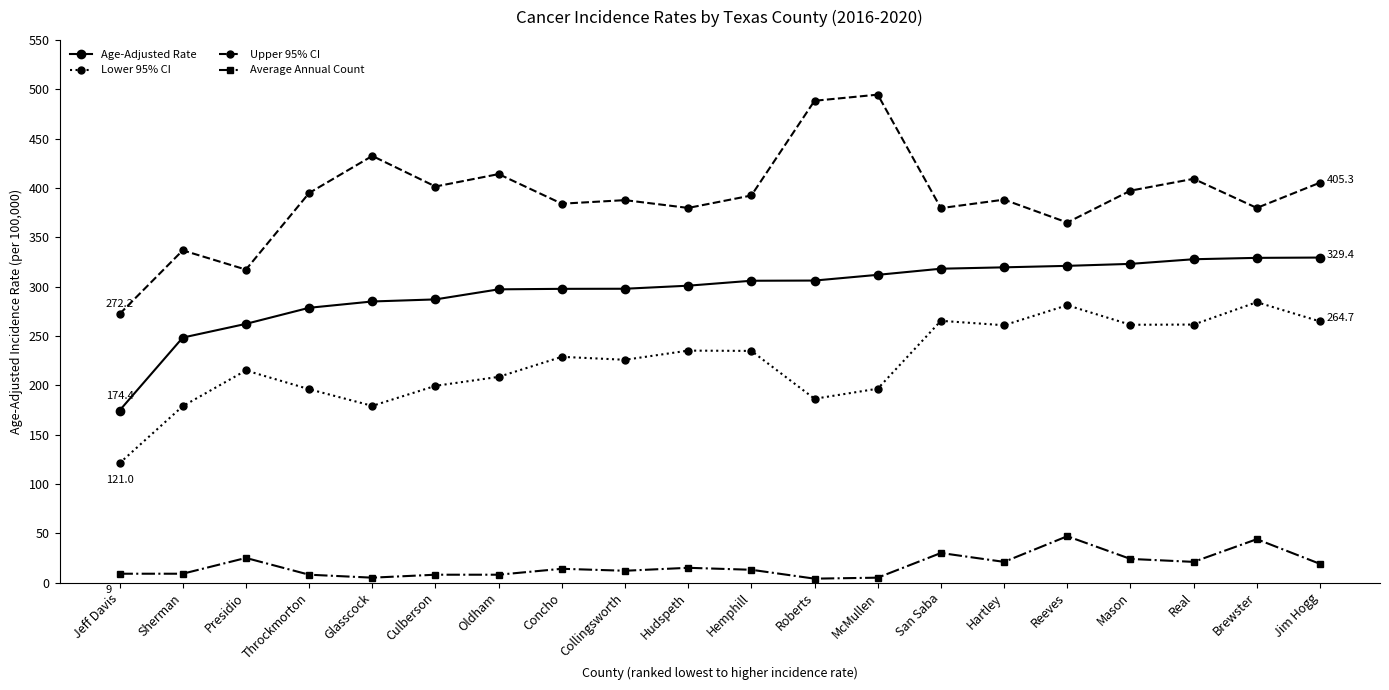

True or false: Age-Adjusted Rate and Average Annual Count intersect in this chart.

False